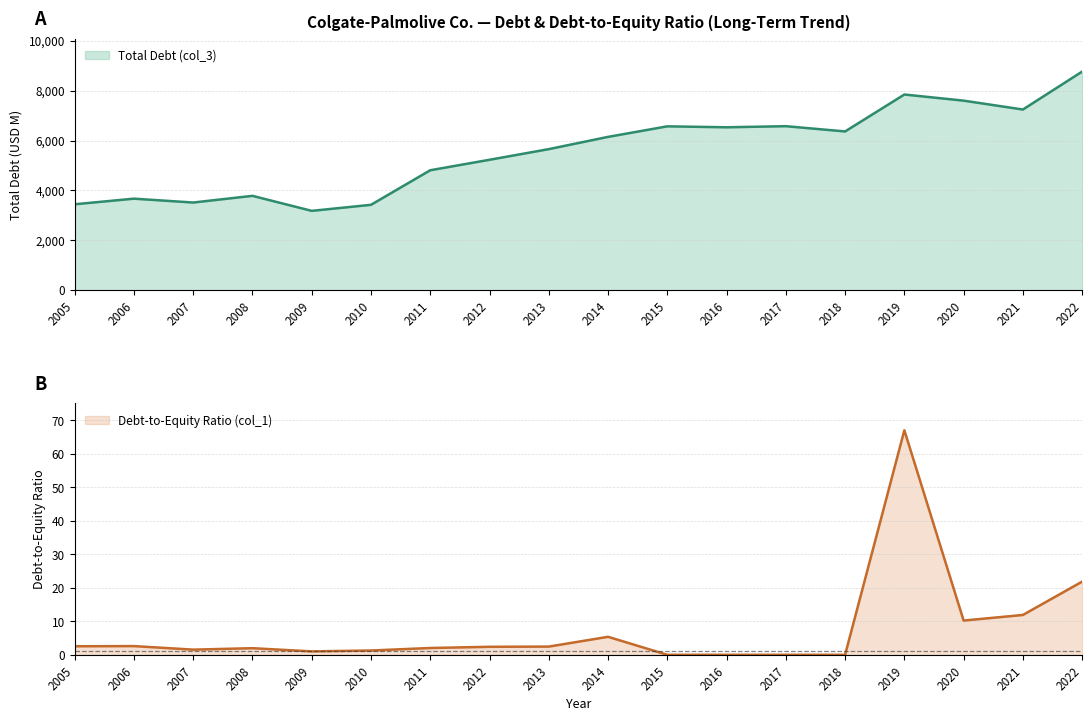

True or false: Total Debt (col_3) has a value of 3516.0 at 2007.

True